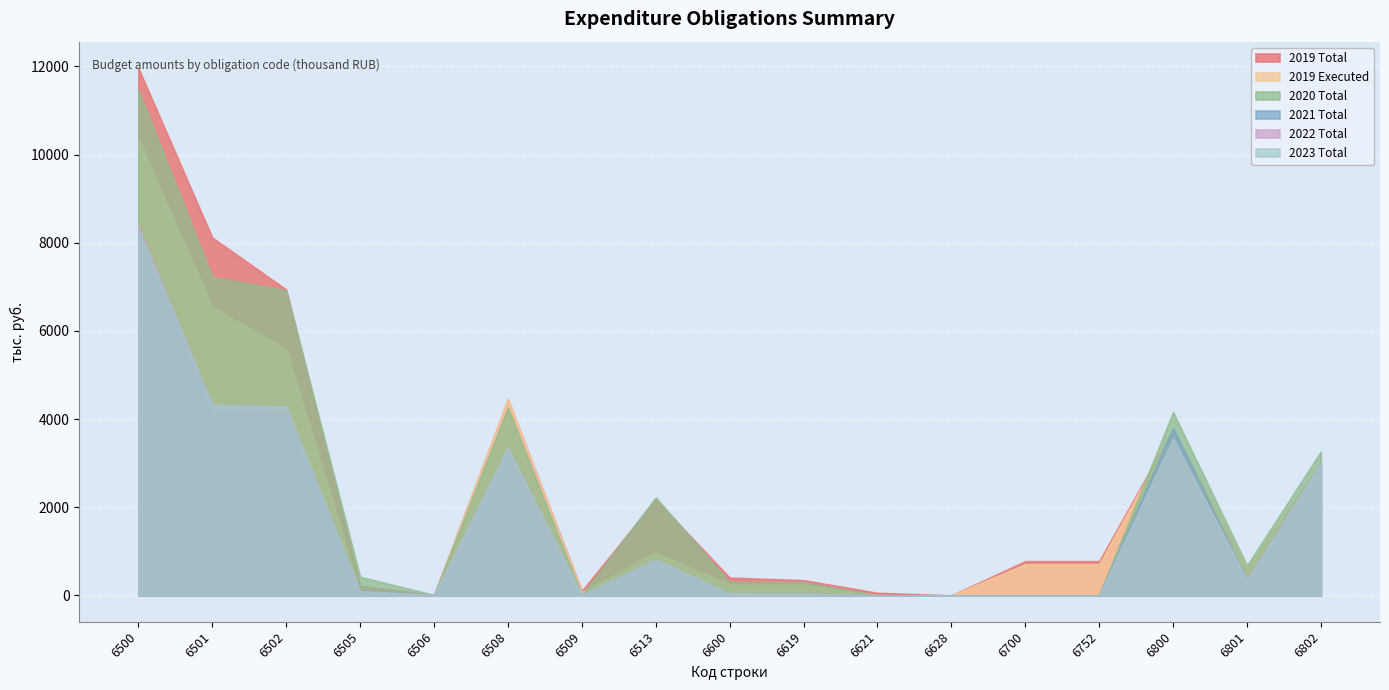

Reading left to right, what are all the values shown in this chart?

2019 Total: 11965.2	8118.5	6940.2	212.4	8.9	4445.8	100.8	2172.3	402.7	345.0	57.1	0.6	775.6	775.6	3763.2	591.5	3013.6
2019 Executed: 10359.6	6543.5	5591.8	88.2	8.9	4445.8	76.1	972.8	244.4	242.7	1.1	0.6	707.3	707.3	3732.6	585.2	3013.4
2020 Total: 11463.2	7221.5	6919.8	421.8	8.9	4259.5	5.4	2224.2	301.7	300.0	1.1	0.6	0.0	0.0	4160.1	679.4	3262.9
2021 Total: 8260.4	4177.0	4135.3	116.2	8.9	3205.6	5.6	799.0	41.7	40.0	1.1	0.6	0.0	0.0	3794.3	349.5	3003.1
2022 Total: 8389.3	4324.1	4282.4	99.2	8.9	3350.5	5.8	818.0	41.7	40.0	1.1	0.6	0.0	0.0	3561.0	350.1	3003.1
2023 Total: 8301.1	4324.1	4282.4	99.2	8.9	3350.5	5.8	818.0	41.7	40.0	1.1	0.6	0.0	0.0	3561.0	350.1	3003.1